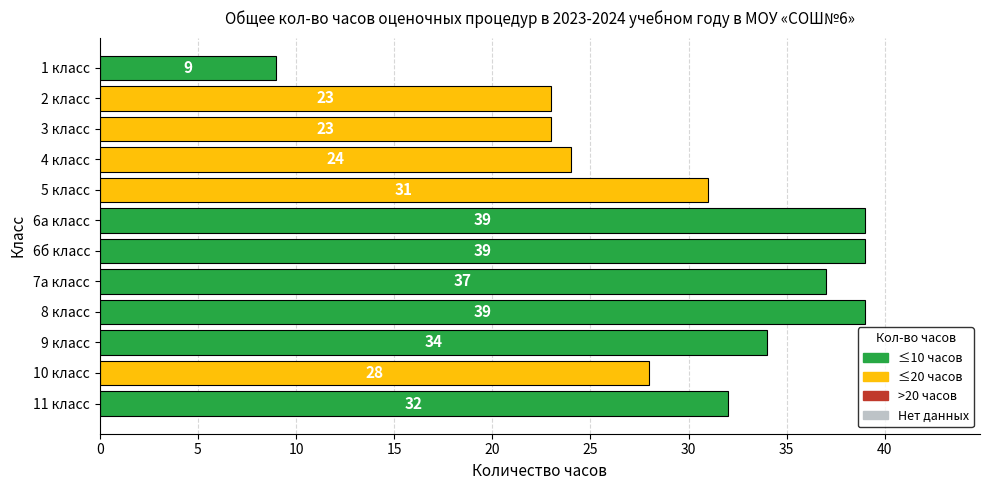

Reading top to bottom, transcribe all the data shown in this chart.

9	23	23	24	31	39	39	37	39	34	28	32